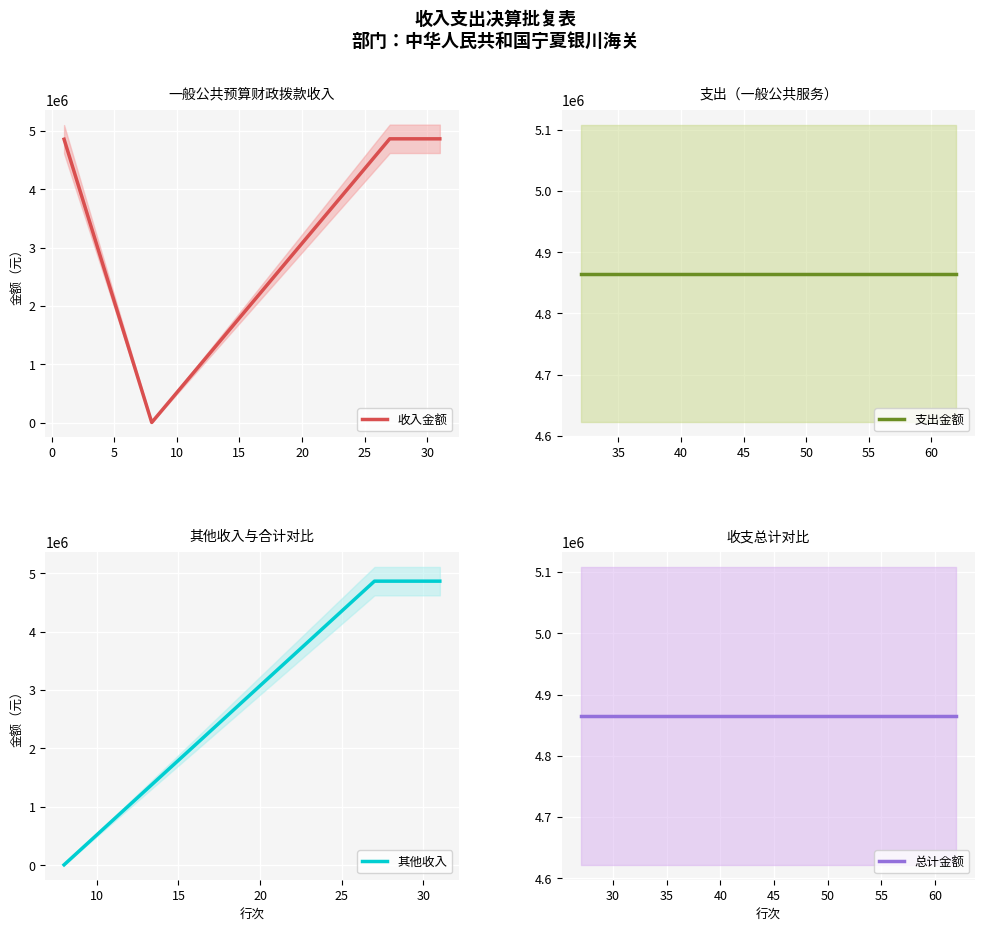

How many values in the 收入金额 series exceed 4865175?

2